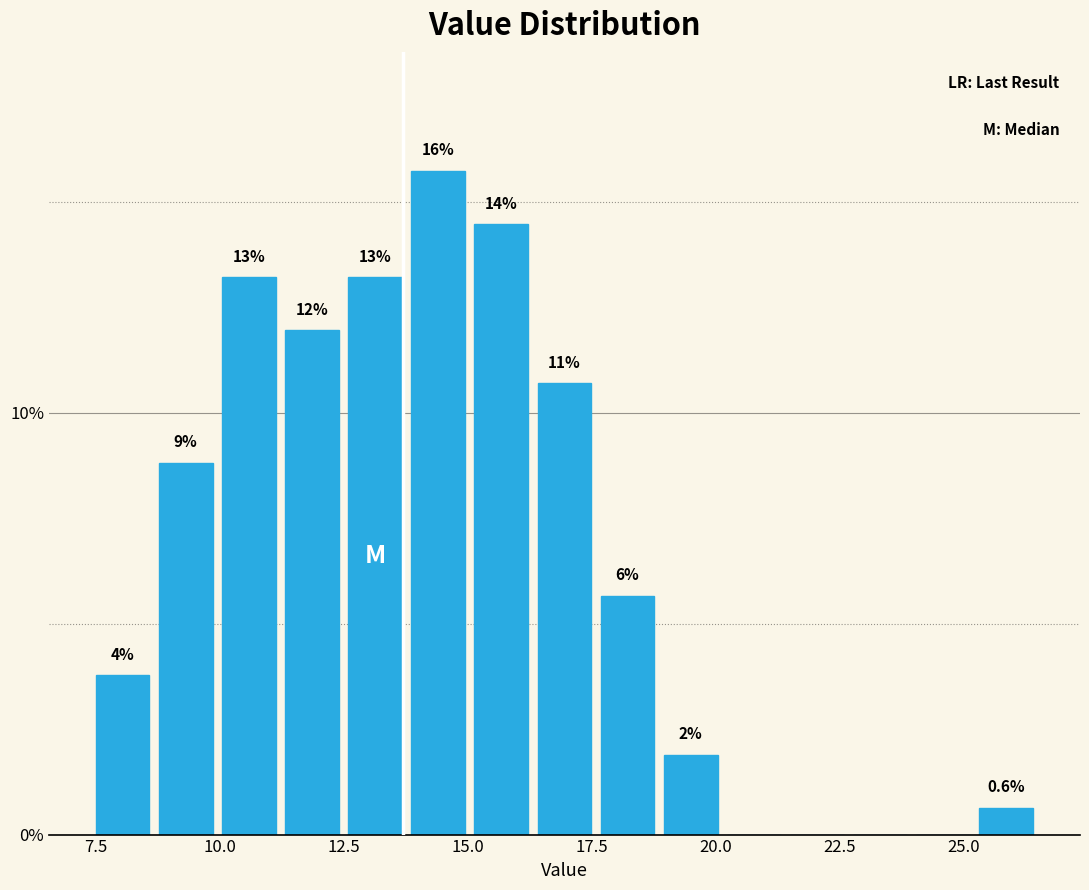

Read against the x-axis, roughly where is the centre of the tallest bar?

14.5